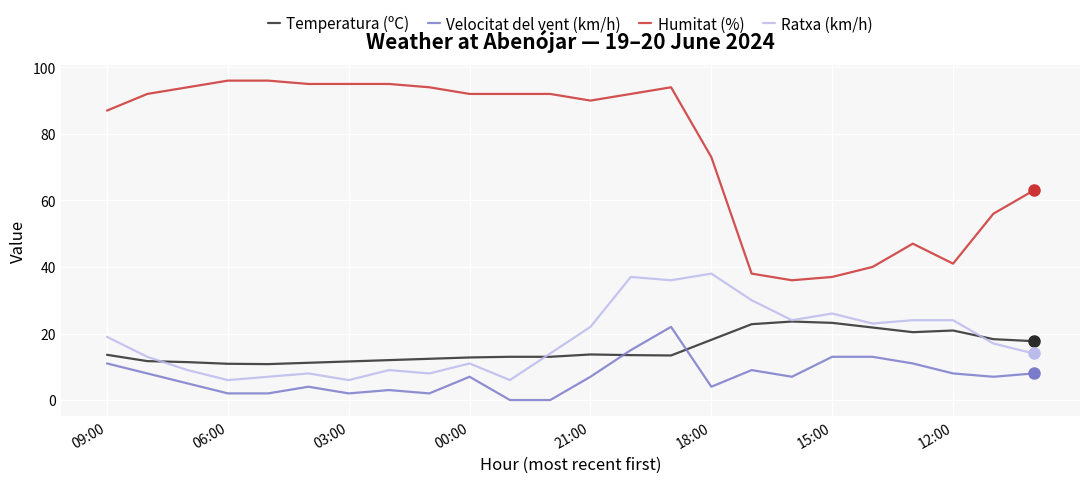

What is the minimum value for Humitat (%)?

36.0